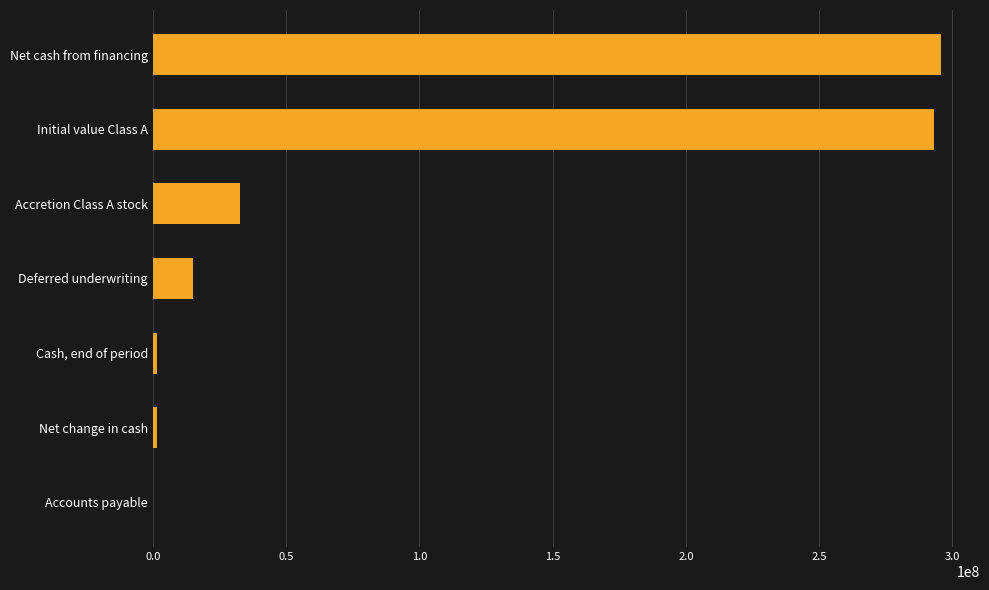

Where is the data nearest to the value 147884859?

Accretion Class A stock